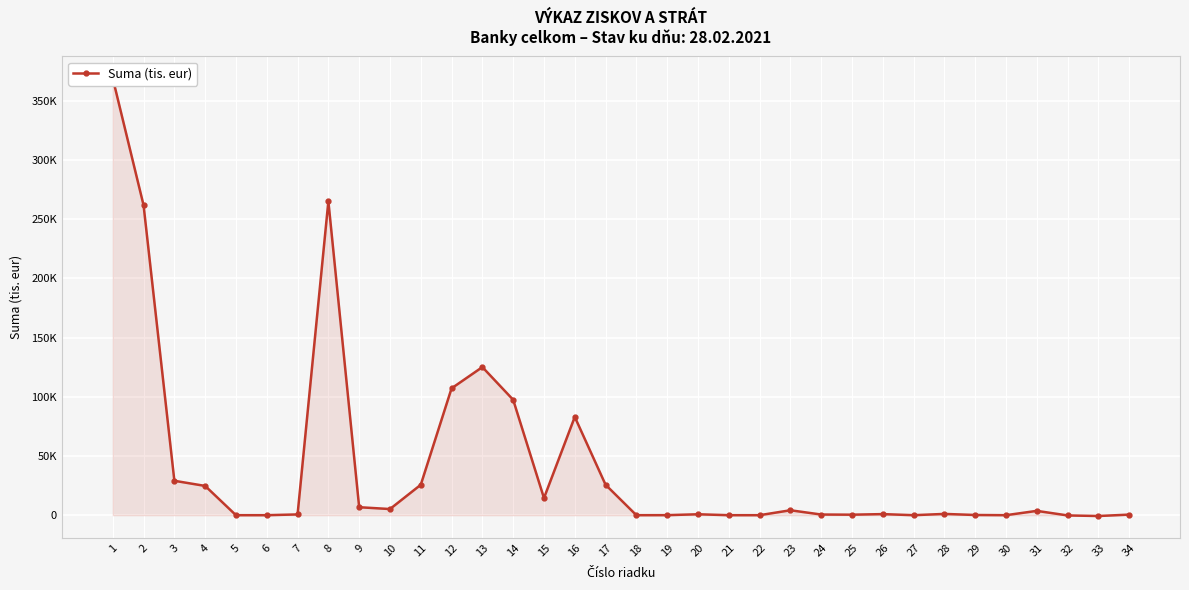

Which has a higher value, 19 or 28?

28